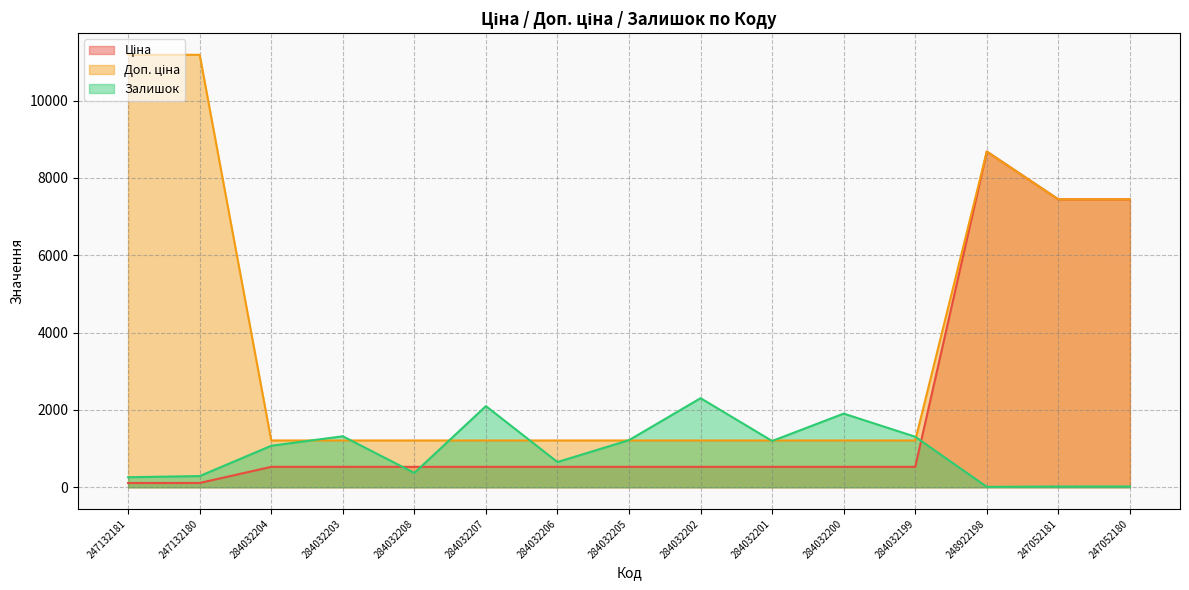

At which category does Залишок reach its first local peak?

284032203